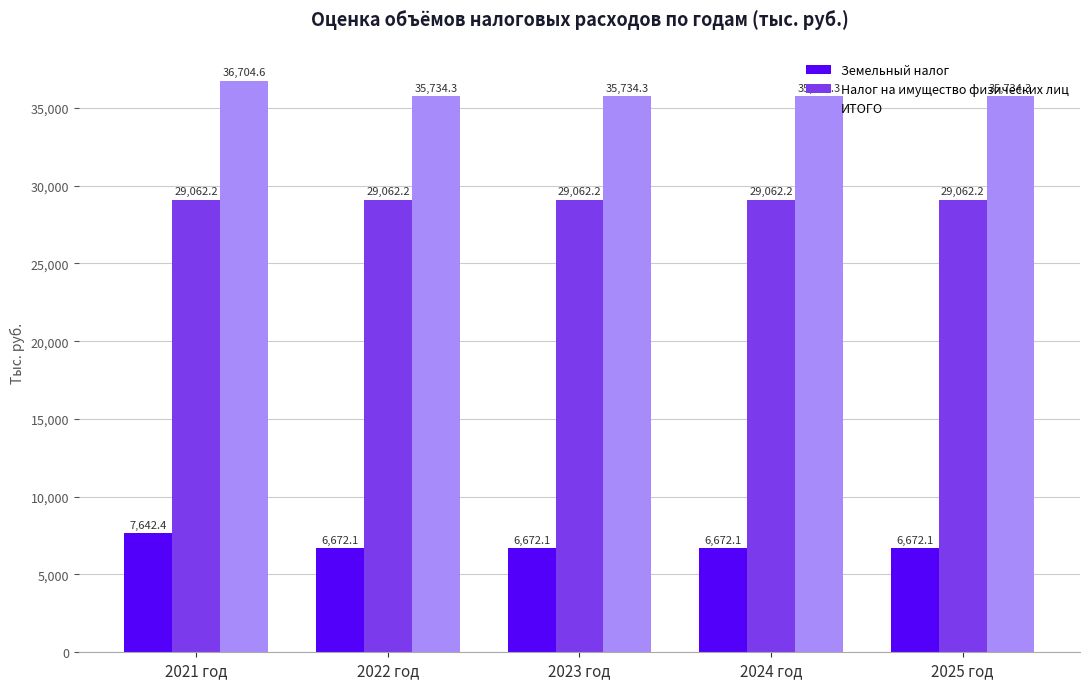

The ИТОГО series shows 35734.3 at 2025 год. True or false?

True